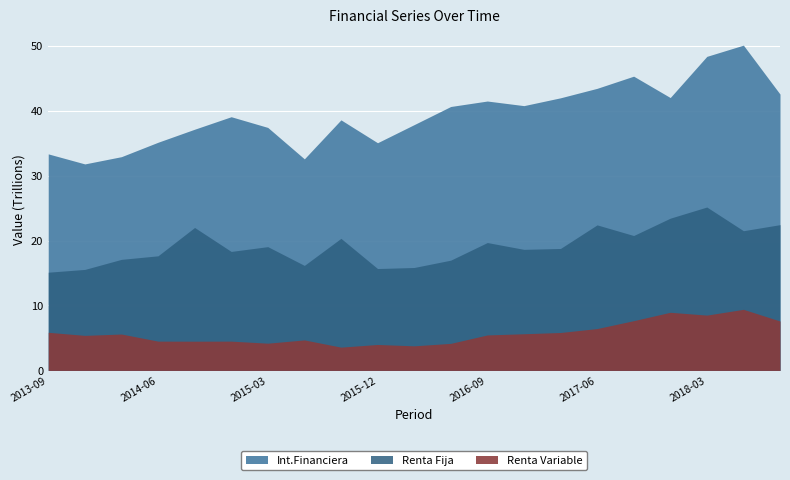

Reading right to left, list all the values displayed in this chart.

Int.Financiera: 42551179758394.0	50083844042101.0	48358298357707.0	42017441548168.0	45307965714775.0	43433218548390.0	41976535279439.0	40771702298387.0	41481713889916.0	40640347640492.0	37846107677873.0	35058959404627.0	38581652581569.0	32576279889723.0	37417470634332.0	39063850322458.0	37138684124798.0	35132372397543.0	32913567569915.0	31797810876783.0	33343081133436.0
Renta Fija: 22445163641115.0	21512105855577.0	25158176536544.0	23442134395239.0	20771705368293.0	22410415444819.0	18778320725040.0	18640947236795.0	19691649459697.0	16976089431359.0	15849183678399.0	15687613002744.0	20337029895513.0	16170334134801.0	19060095499571.0	18321503713984.0	22010752227883.0	17646472597828.0	17101612177545.0	15552334586398.0	15123336177538.0
Renta Variable: 7605845347789.2	9406963676343.3	8516677179121.9	8950347988349.2	7660181718612.7	6444958930933.8	5840229715986.8	5646539800597.6	5461731772074.1	4165562266344.6	3785238539871.2	3996207538472.1	3583499957273.2	4697231851639.8	4193985699348.2	4509349357510.7	4500126887589.9	4510060915082.4	5603890618822.2	5395818470134.4	5869681498278.6